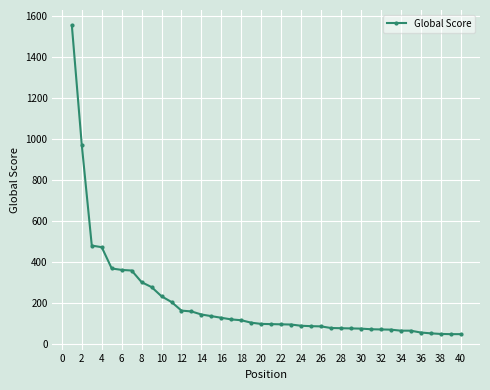

What is the maximum value shown in the chart?

1555